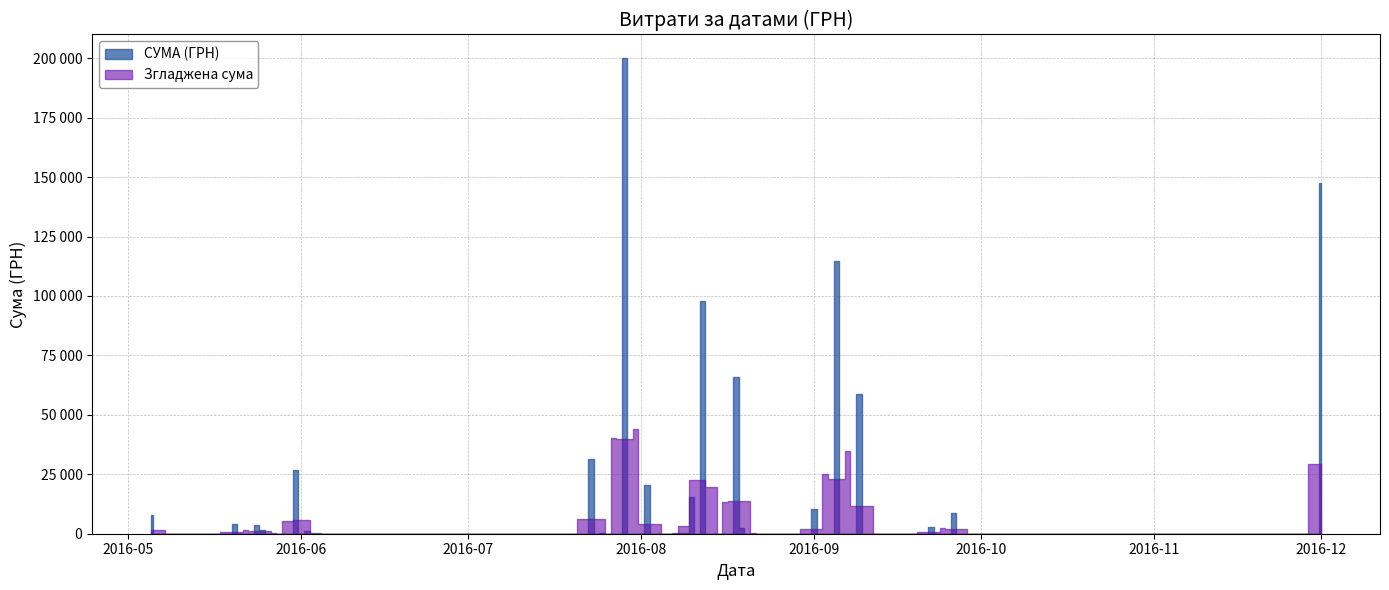

How many interior local valleys (lower than both neighbors) does the data have?

13